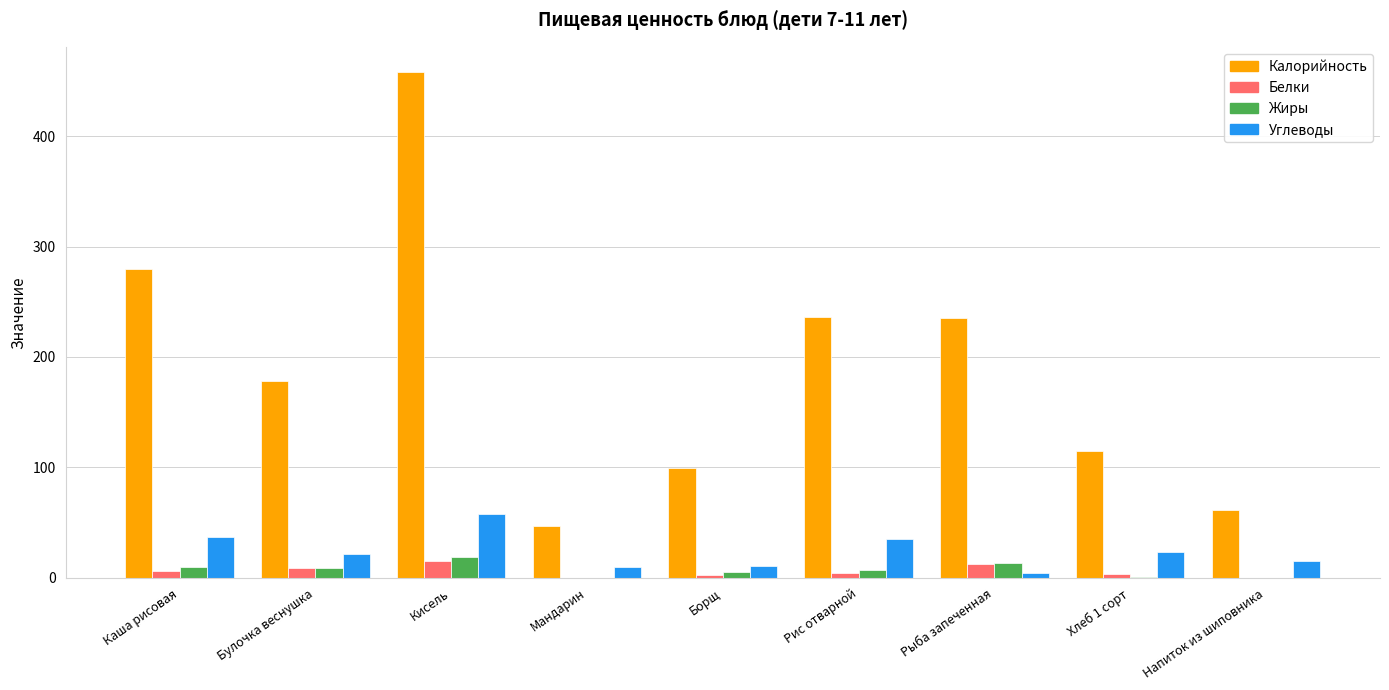

Which series changed the most between Каша рисовая and Напиток из шиповника?

Калорийность